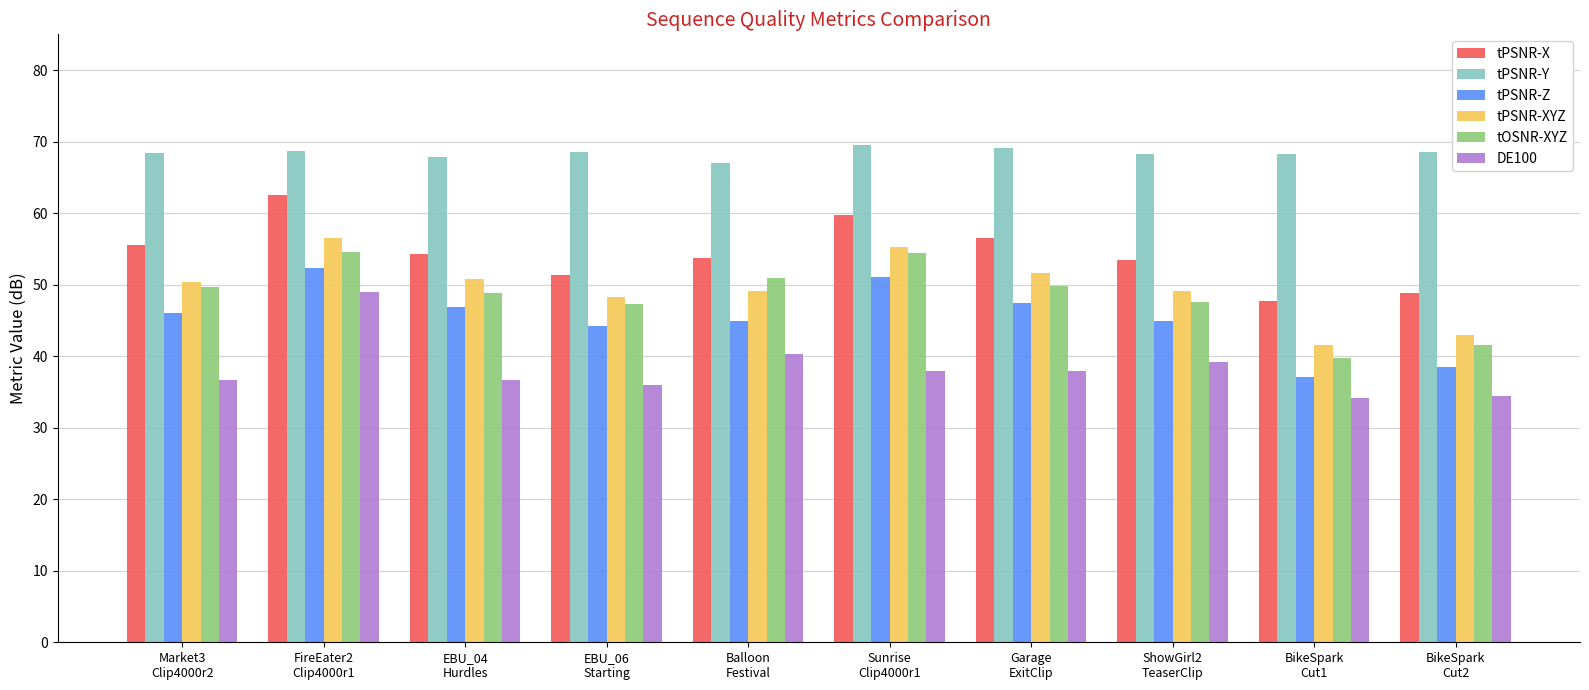

What is the lowest value of the tPSNR-Z series?

37.2